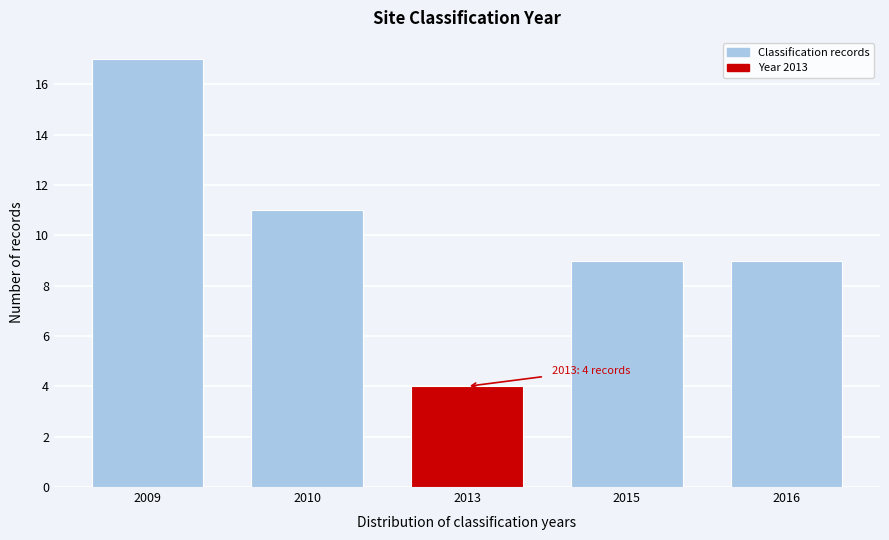

Reading right to left, what are all the values shown in this chart?

2016=9	2015=9	2013=4	2010=11	2009=17